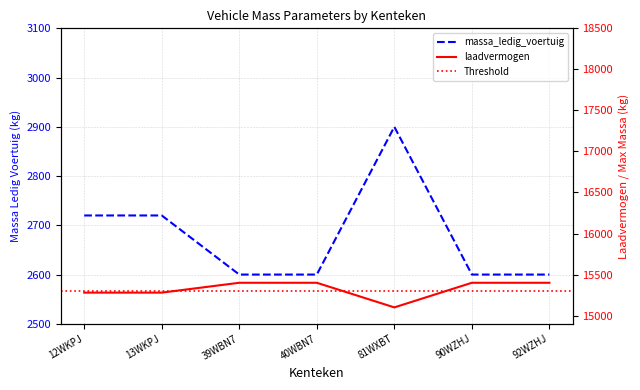

At which label is massa_ledig_voertuig closest to 2750?

12WKPJ